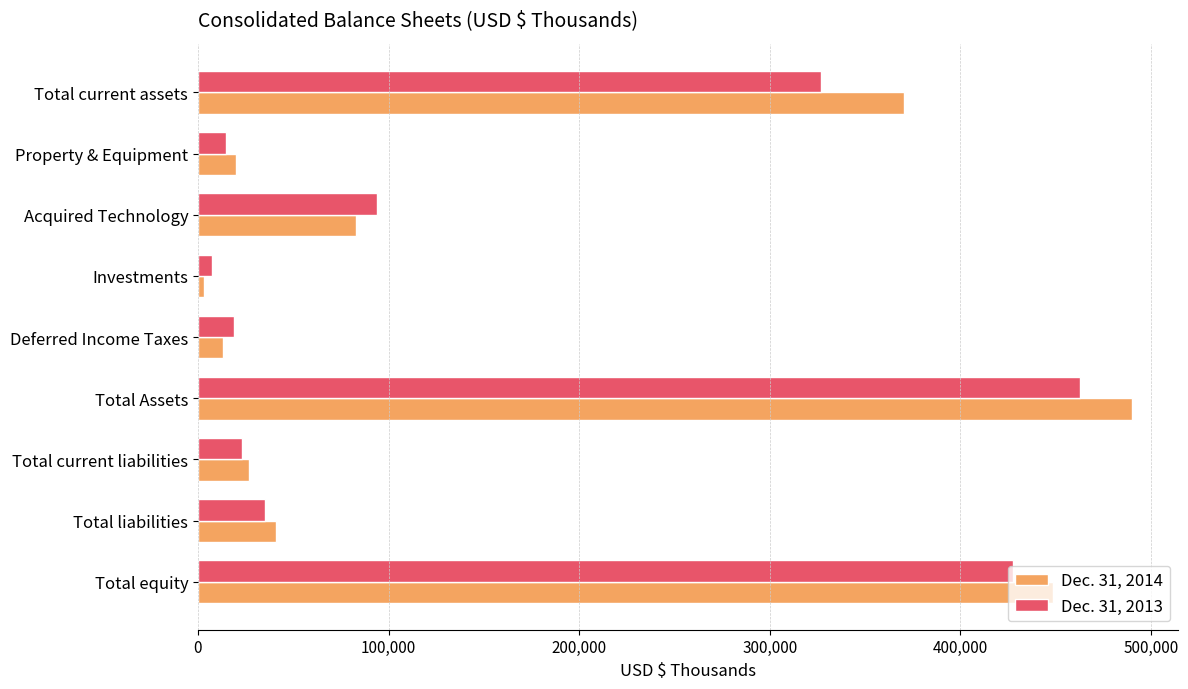

At which category does the chart reach its minimum across all series?

Investments